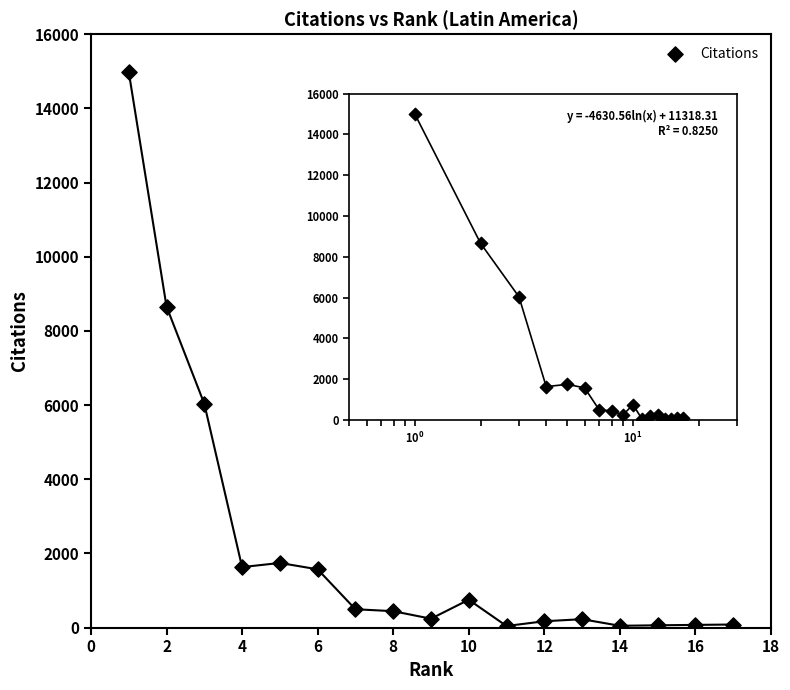

What Y value in the scatter plot is closest to 7511?

8656